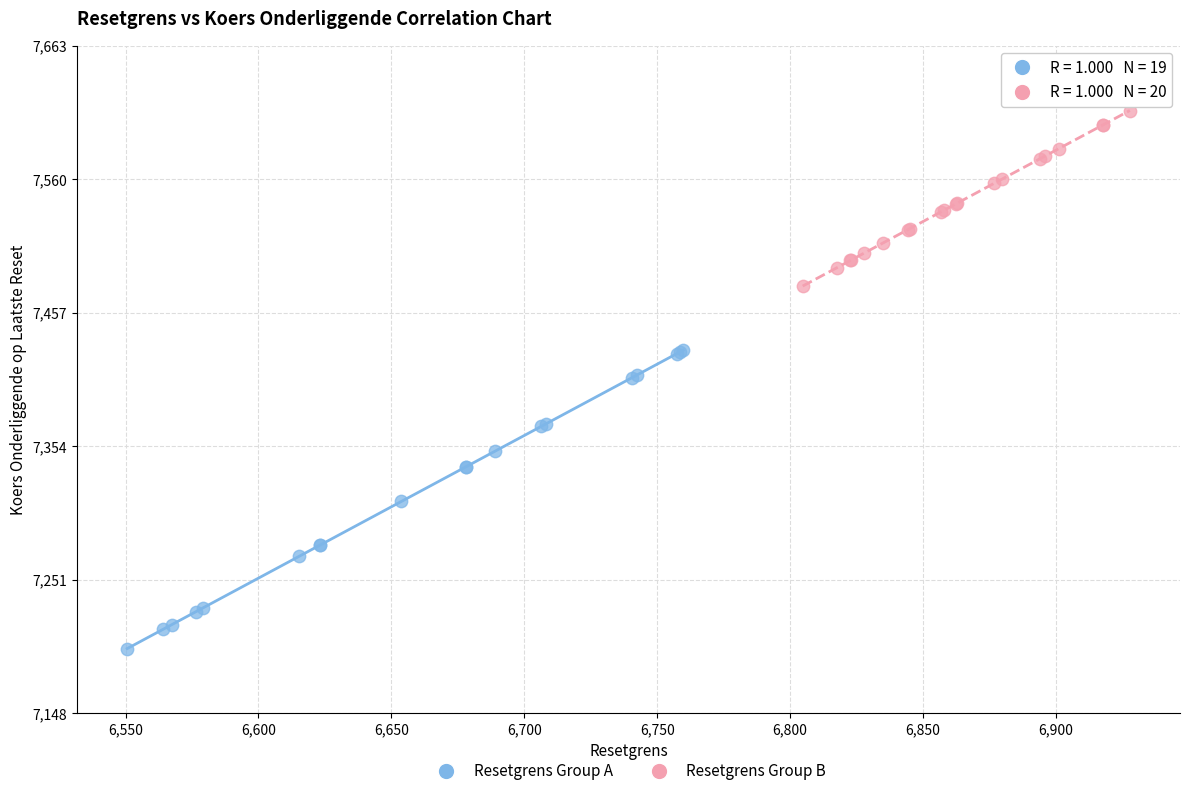

Which series reaches the maximum Y coordinate?

Resetgrens Group B